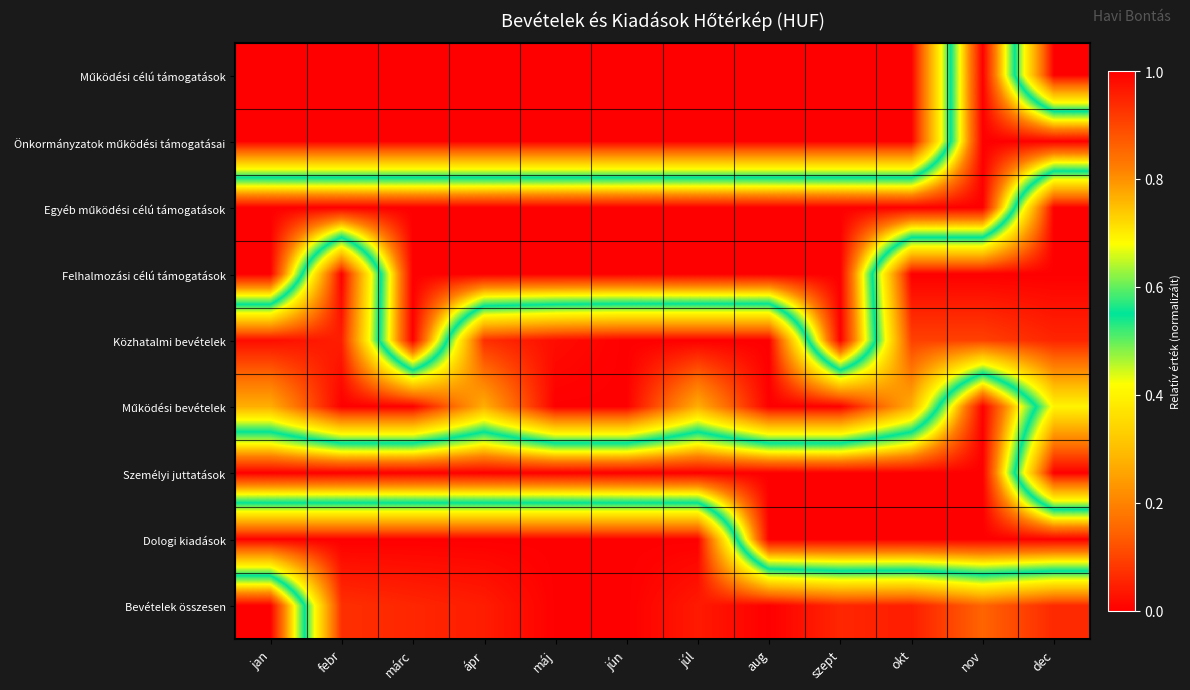

At febr, list the series in order from largest to smallest.

Egyéb működési célú támogatások, Személyi juttatások, Bevételek összesen, Közhatalmi bevételek, Működési célú támogatások, Önkormányzatok működési támogatásai, Felhalmozási célú támogatások, Működési bevételek, Dologi kiadások